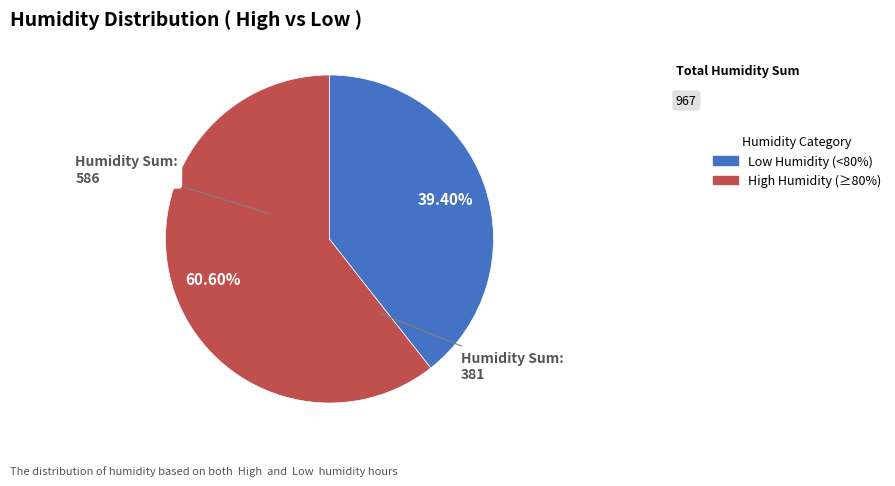

How many slices are in this pie chart?

2